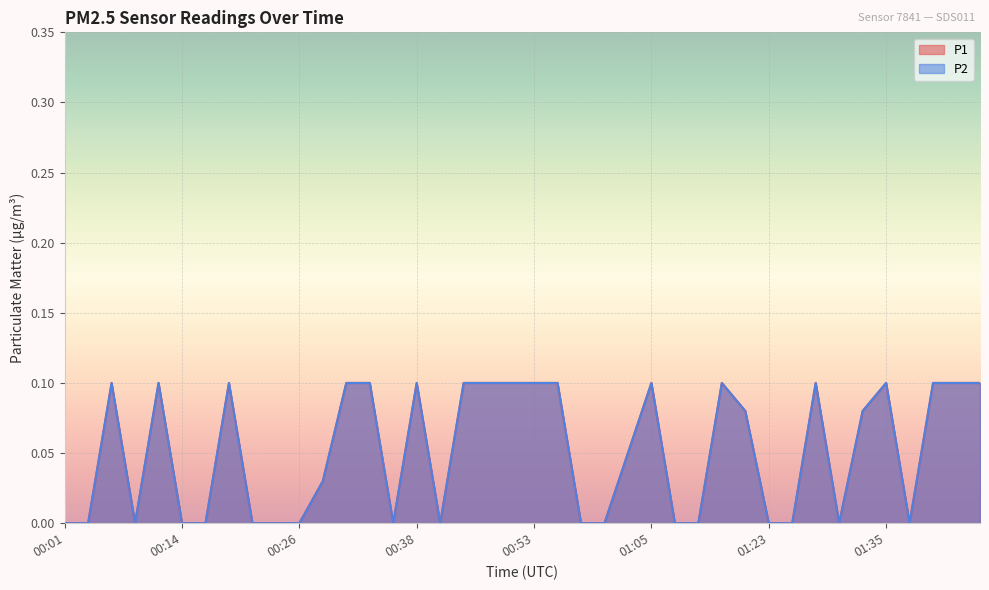

How many values in the P2 series exceed 0?

22